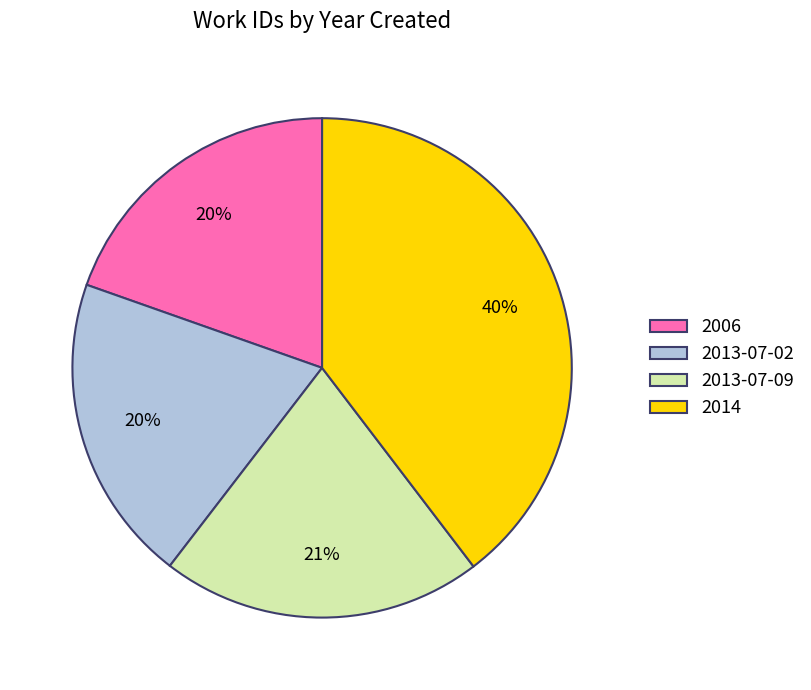

Does any single category account for the majority?

No